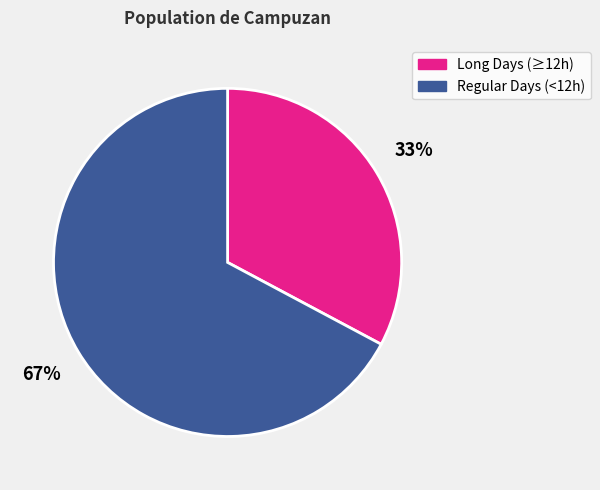

Between Long Days (≥12h) and Regular Days (<12h), which is larger?

Regular Days (<12h)